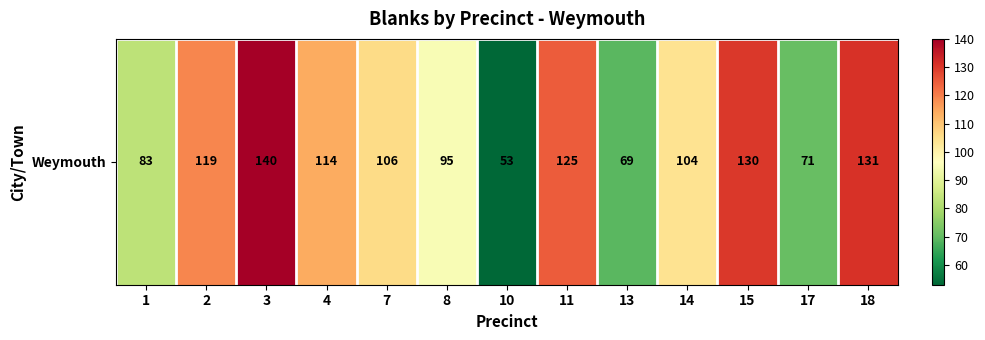

Reading left to right, extract all data points from this chart.

83	119	140	114	106	95	53	125	69	104	130	71	131